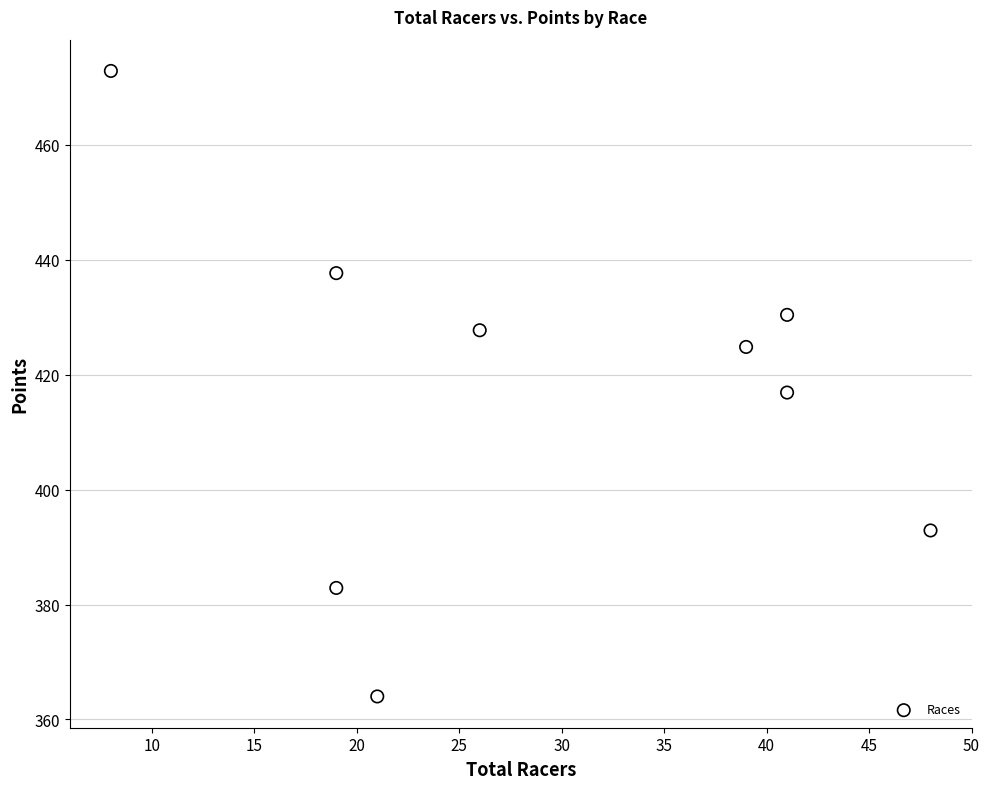

What is the average Y value?

416.7